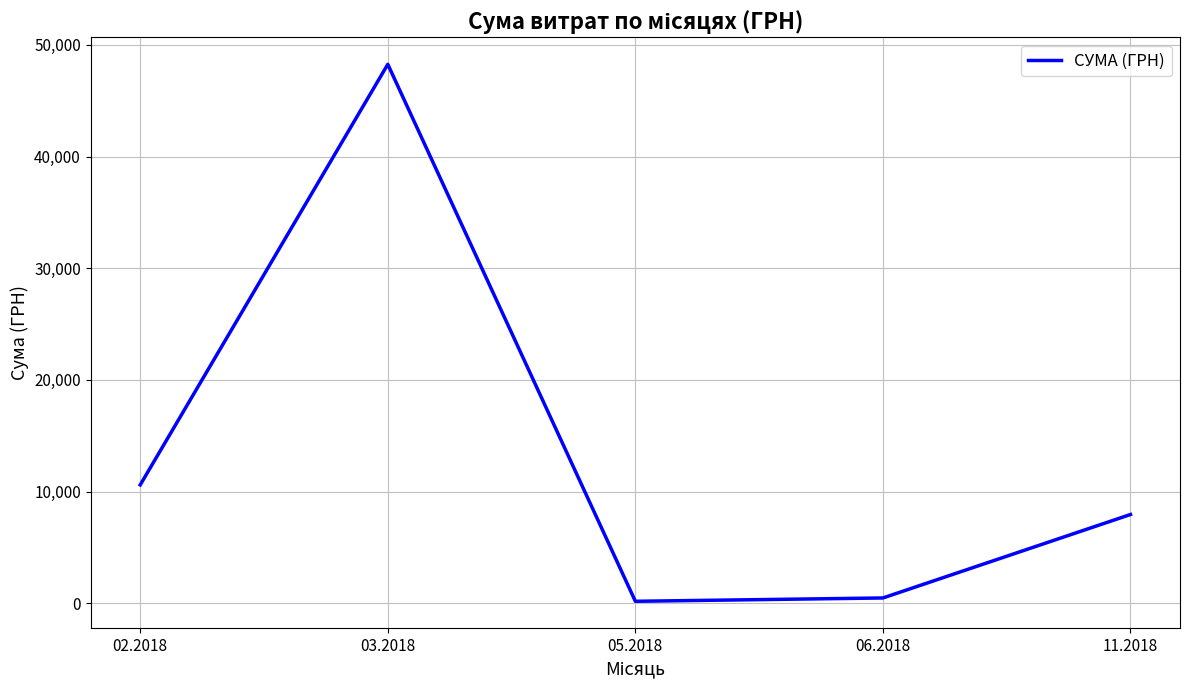

True or false: the data shows 7950.0 at 11.2018.

True